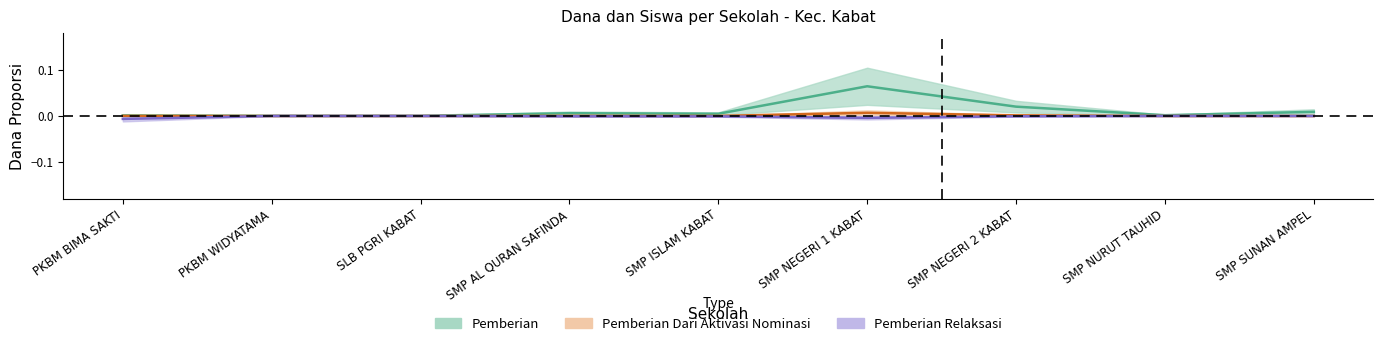

How many lines are shown in the chart?

3